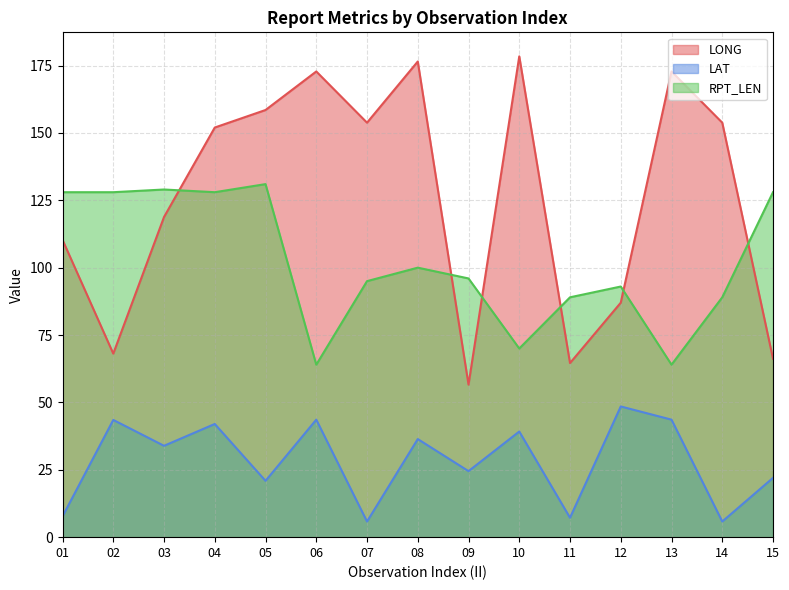

Reading left to right, extract all data points from this chart.

LONG: 01=110.3	02=68.1	03=118.8	04=152.0	05=158.5	06=172.8	07=153.8	08=176.5	09=56.6	10=178.4	11=64.6	12=87.0	13=172.8	14=153.8	15=66.2
LAT: 01=7.7	02=43.5	03=33.9	04=42.0	05=20.9	06=43.6	07=5.8	08=36.4	09=24.5	10=39.2	11=7.2	12=48.5	13=43.6	14=5.8	15=22.0
RPT_LEN: 01=128.0	02=128.0	03=129.0	04=128.0	05=131.0	06=64.0	07=95.0	08=100.0	09=96.0	10=70.0	11=89.0	12=93.0	13=64.0	14=89.0	15=128.0